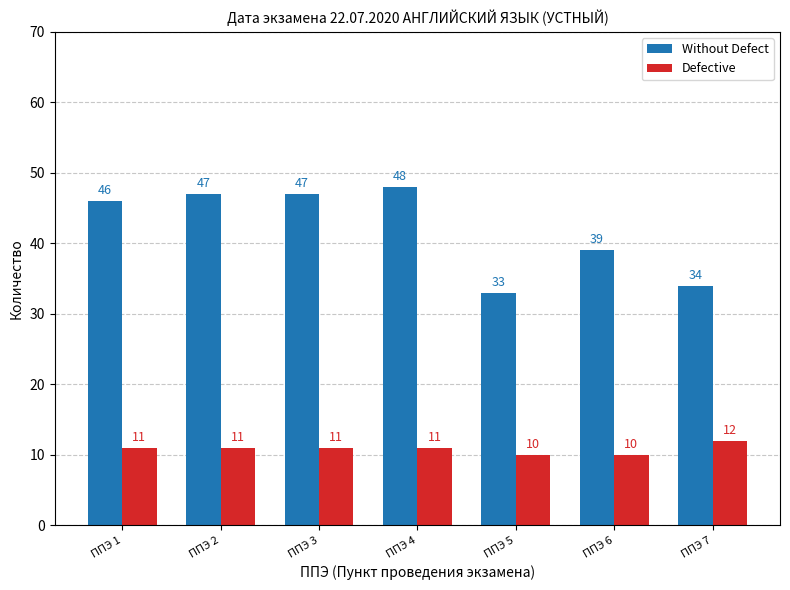

Which series has the widest spread of values?

Without Defect